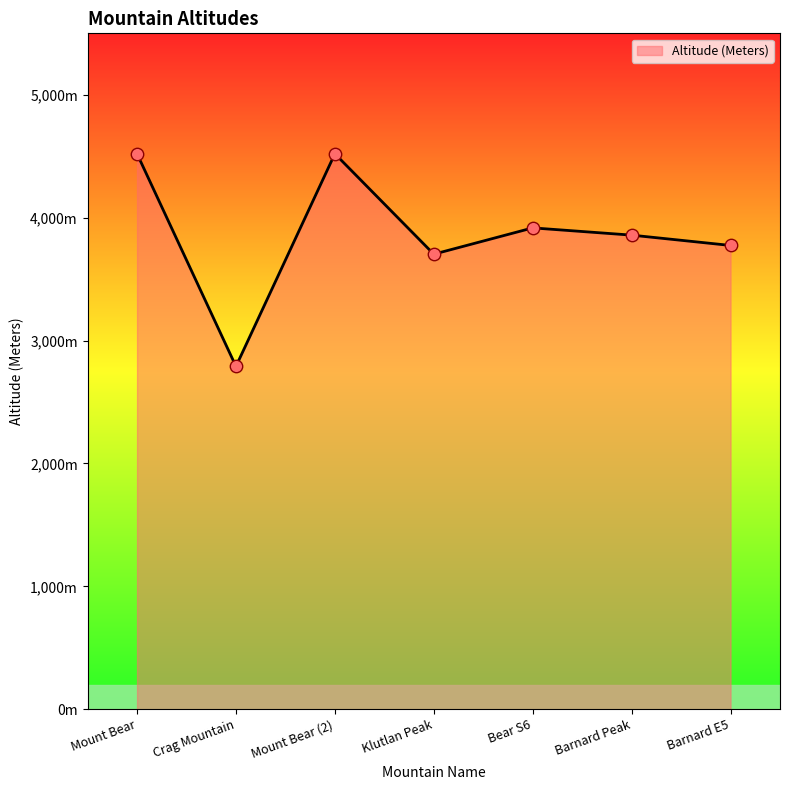

What is the change in value from Mount Bear (2) to Barnard E5?

-746